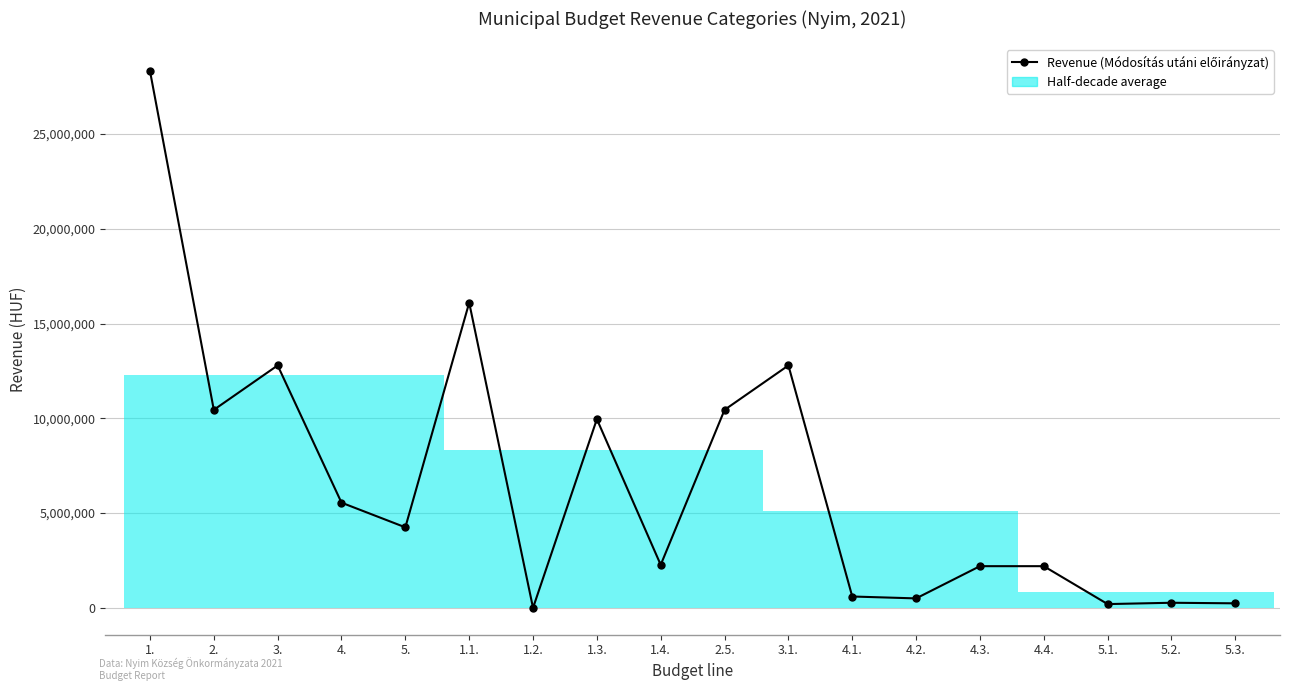

Which has a higher value, 1.4. or 4.?

4.